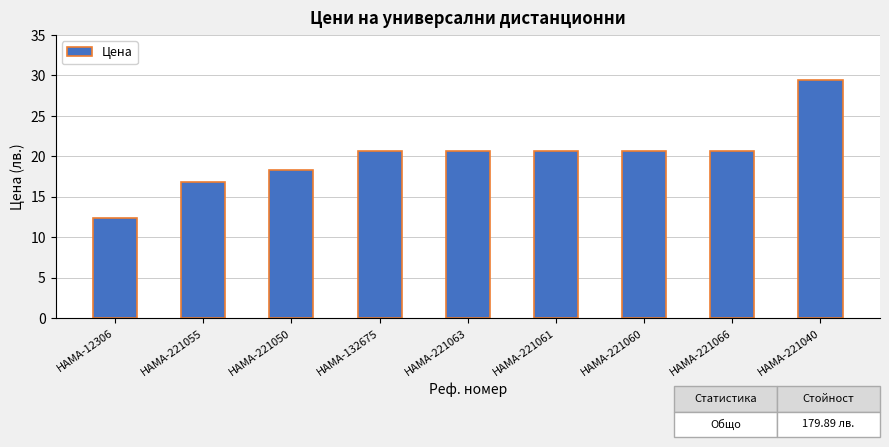

Approximately how many times larger is the value at HAMA-221063 compared to HAMA-221066?

1.0